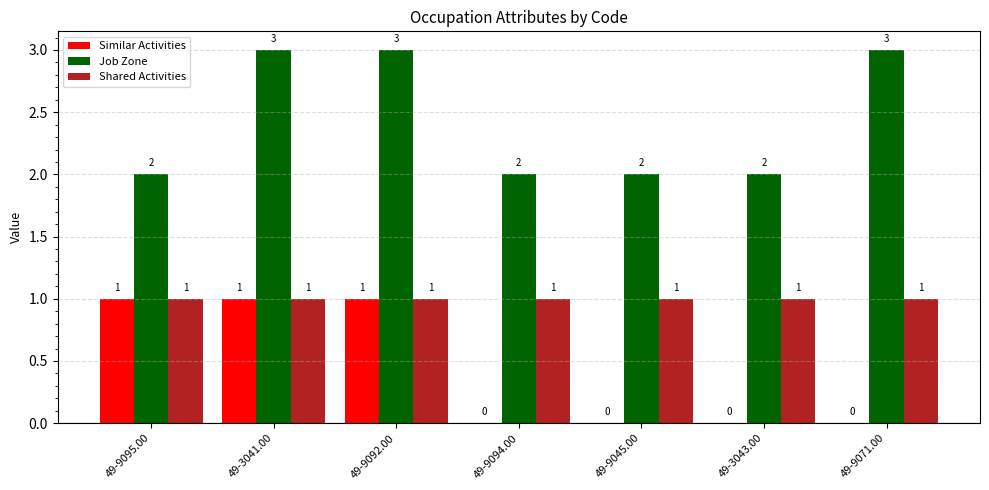

The Similar Activities series shows 0 at 49-9094.00. True or false?

True